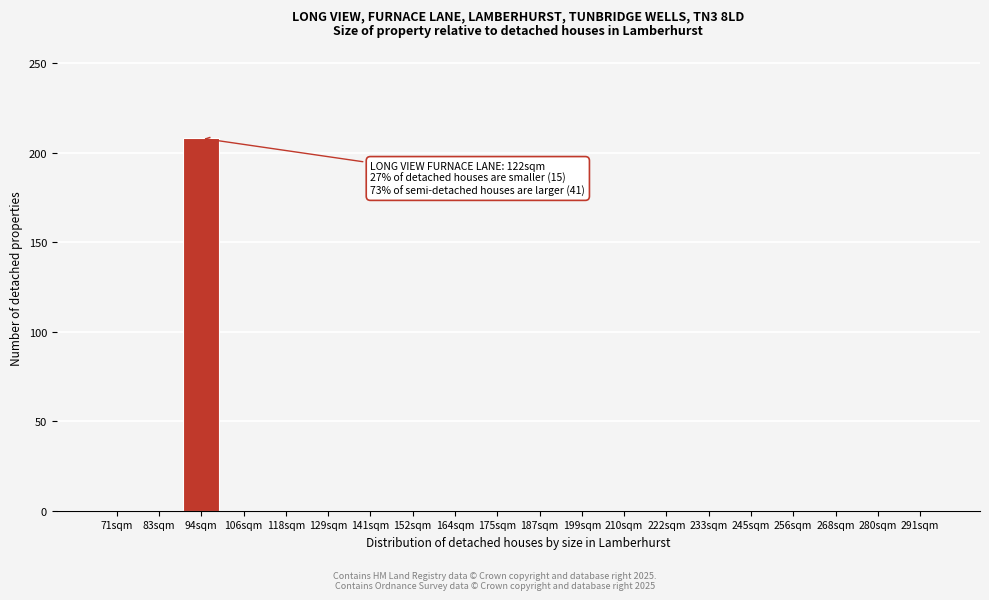

Reading left to right, what are all the values shown in this chart?

71sqm=0	83sqm=0	94sqm=208	106sqm=0	118sqm=0	129sqm=0	141sqm=0	152sqm=0	164sqm=0	175sqm=0	187sqm=0	199sqm=0	210sqm=0	222sqm=0	233sqm=0	245sqm=0	256sqm=0	268sqm=0	280sqm=0	291sqm=0